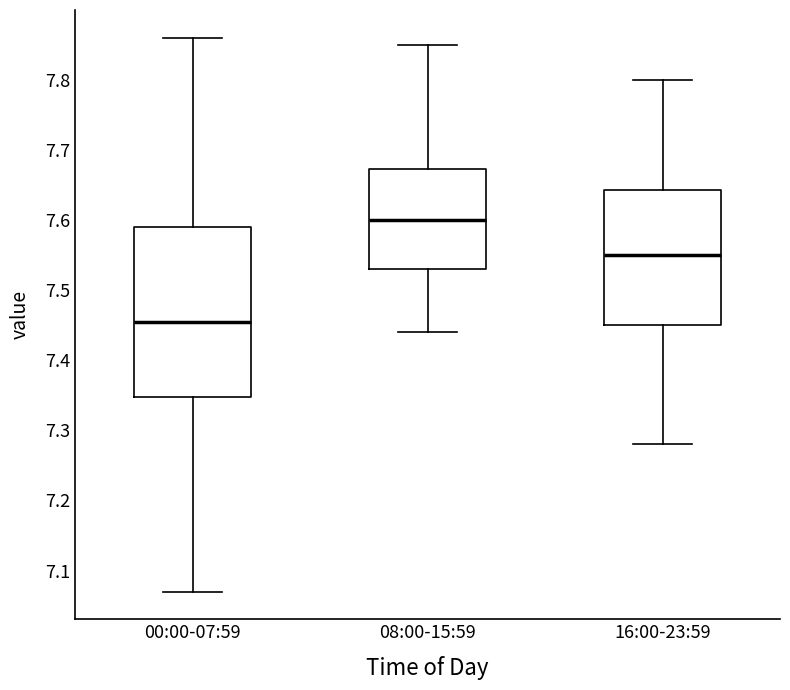

Where is the lower edge of the box for 16:00-23:59 on the y-axis? The values are not printed on the chart, so give them approximately, as read against the axis.

7.45